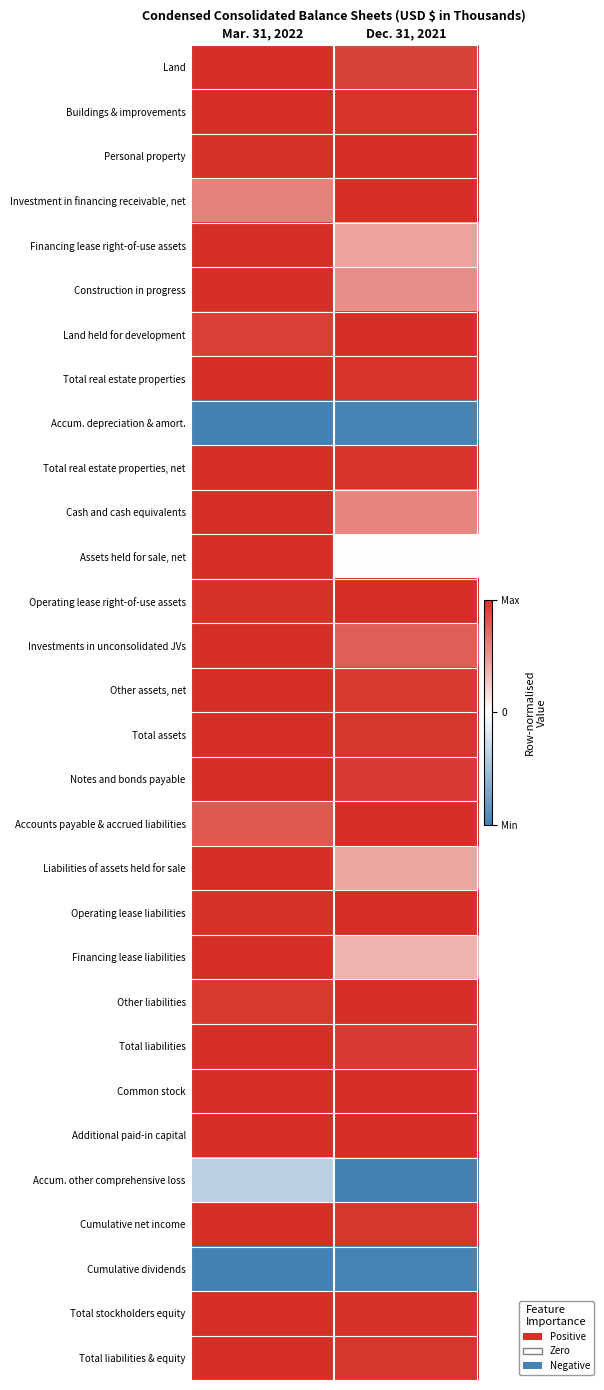

At how many categories does at least one series exceed 0?

2